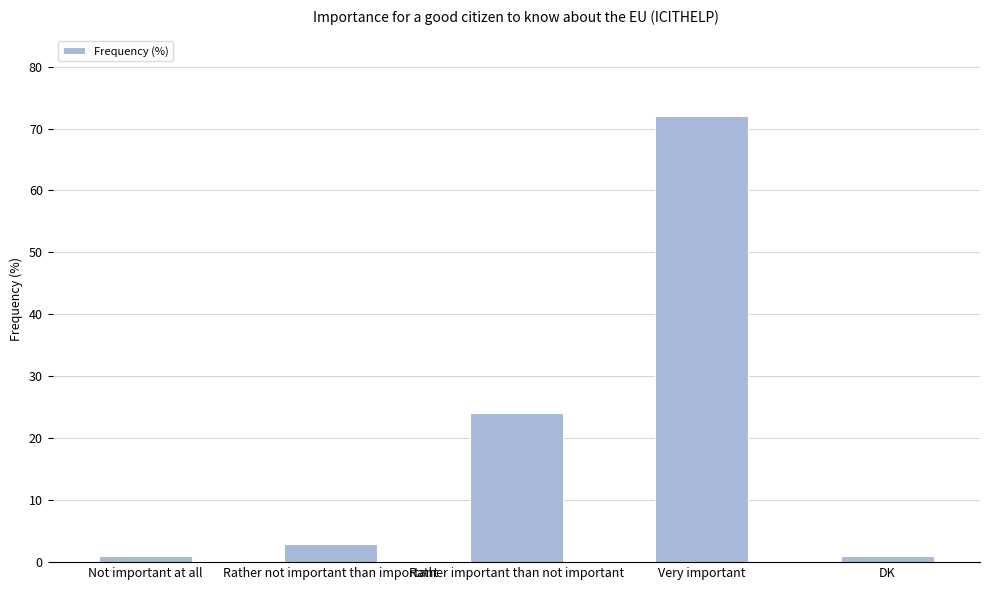

Reading left to right, what are all the values shown in this chart?

1	3	24	72	1